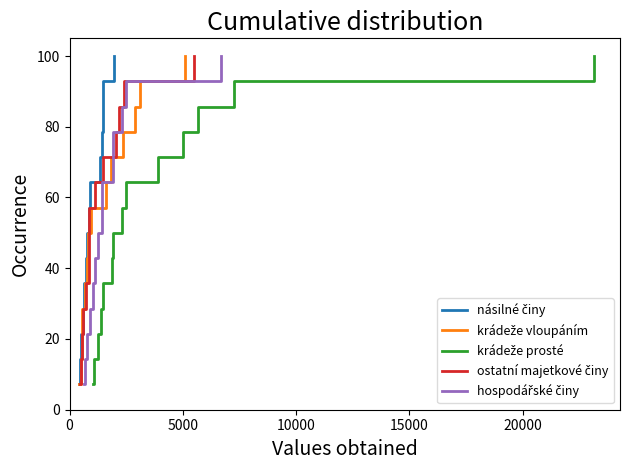

What is the maximum value shown in the chart?

100.0